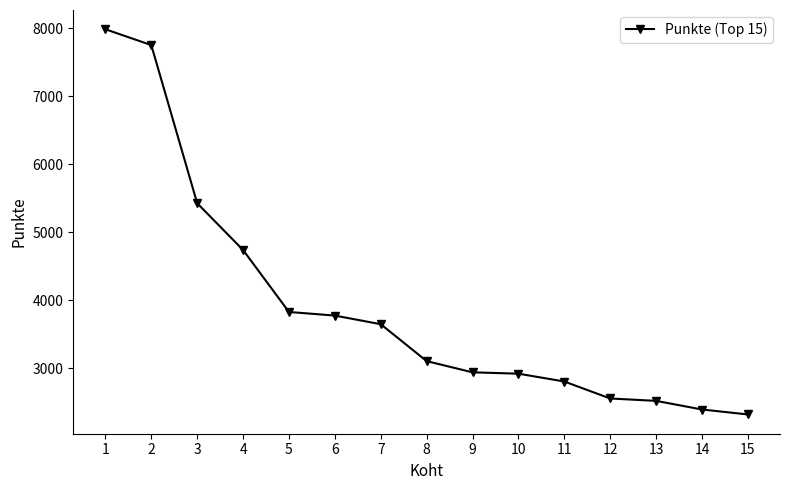

True or false: the data shows 4533 at 8.

False